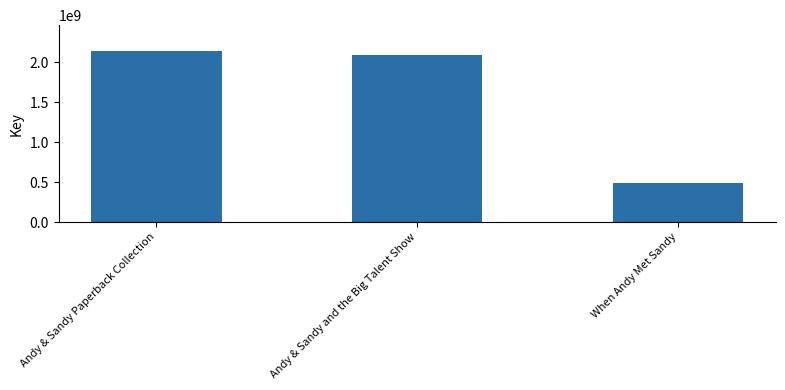

What is the difference between the values at When Andy Met Sandy and Andy & Sandy Paperback Collection?

1658181854